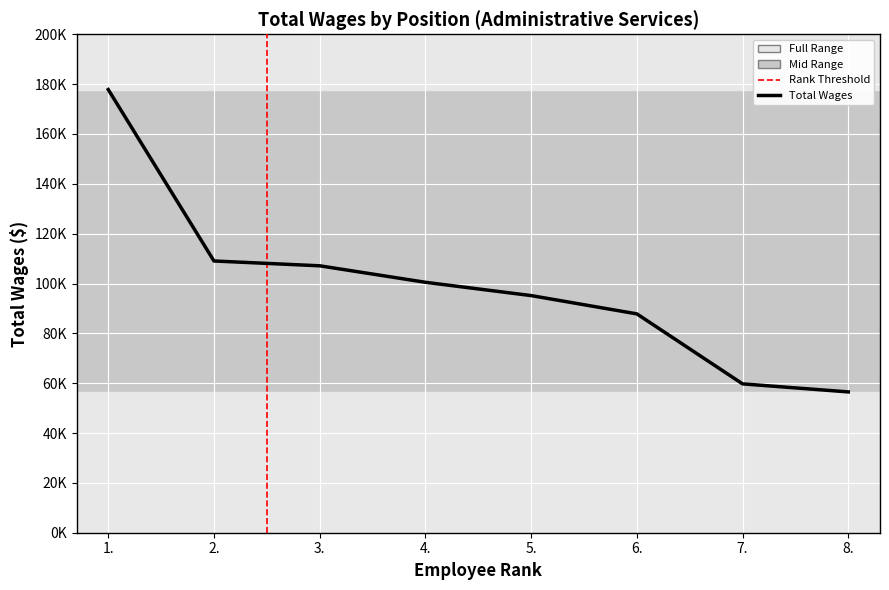

The chart shows a value of 127112 at 6.. True or false?

False